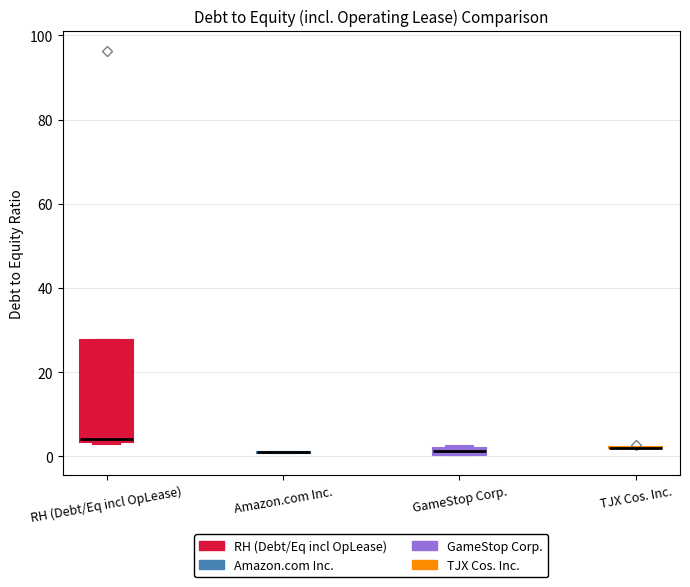

Where is the lower edge of the box for RH (Debt/Eq incl OpLease) on the y-axis? The values are not printed on the chart, so give them approximately, as read against the axis.

4